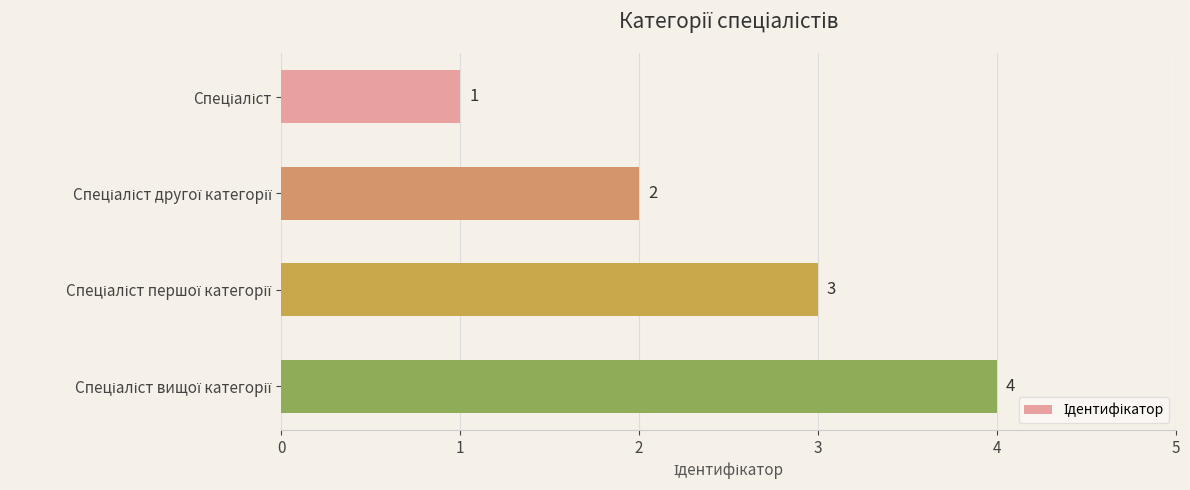

Count the values in the range 2 to 4.

3